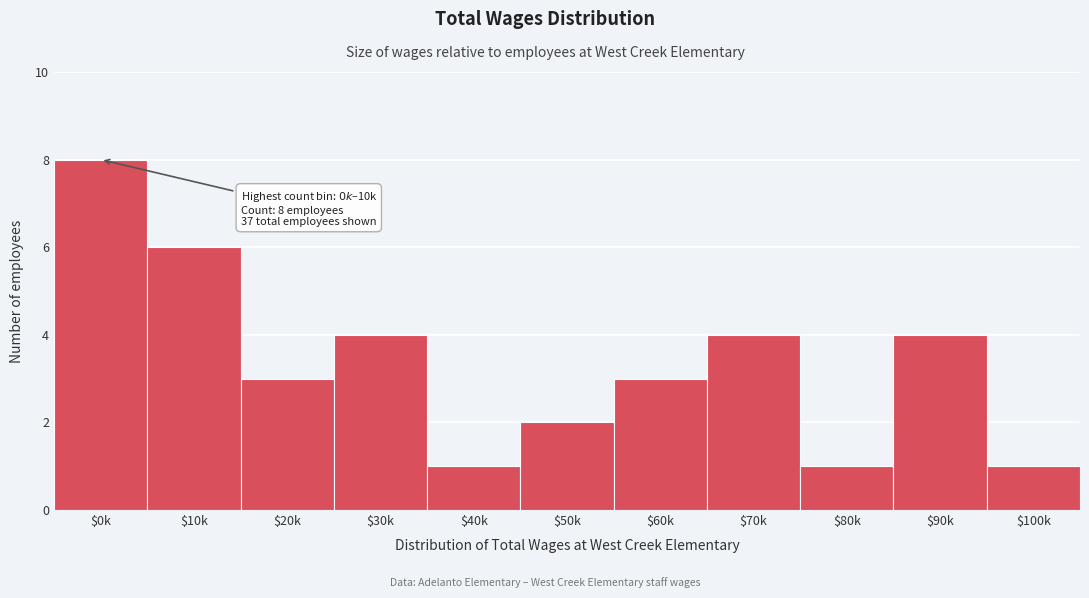

Reading left to right, transcribe all the data shown in this chart.

8	6	3	4	1	2	3	4	1	4	1